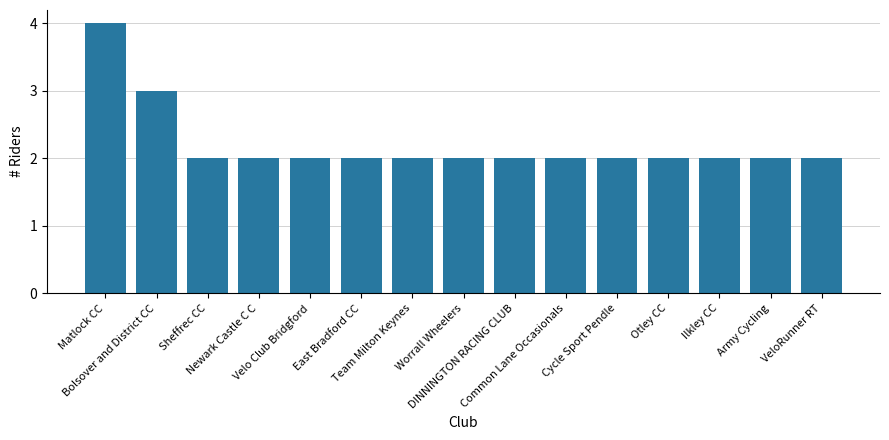

What is the greatest value displayed?

4